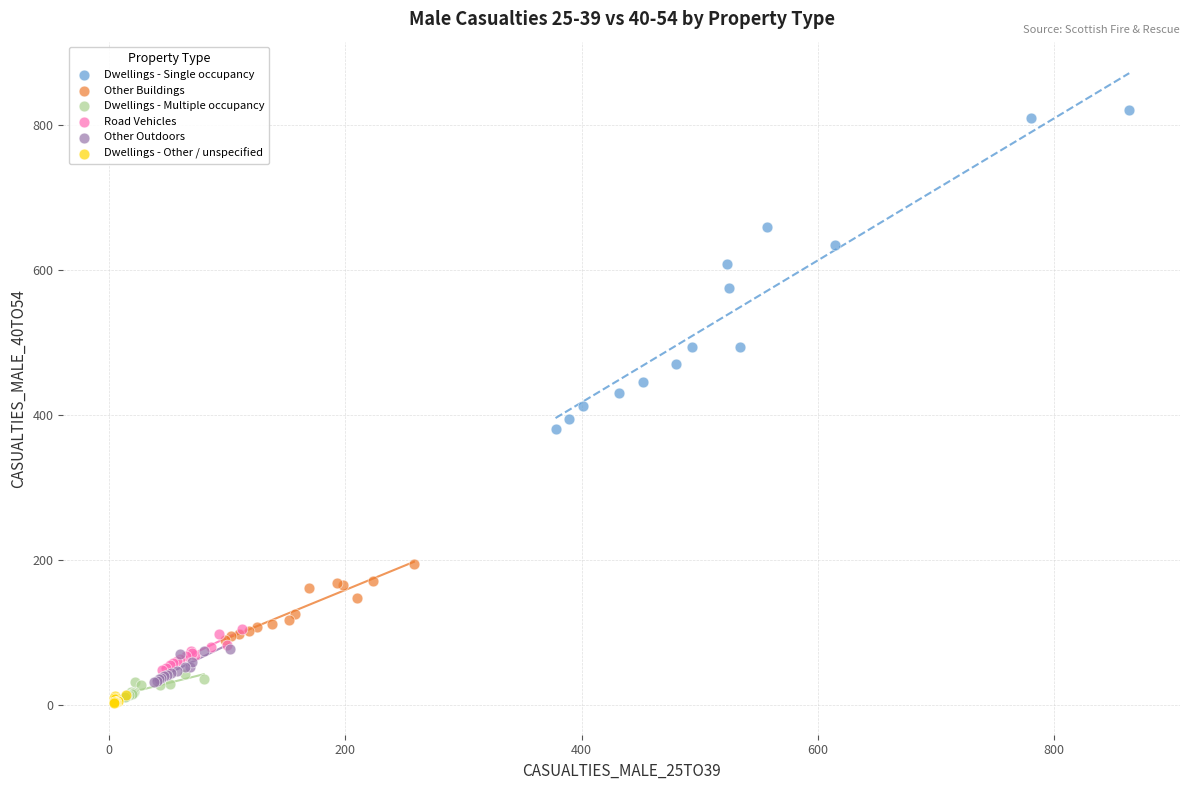

Which series reaches the maximum Y coordinate?

Dwellings - Single occupancy